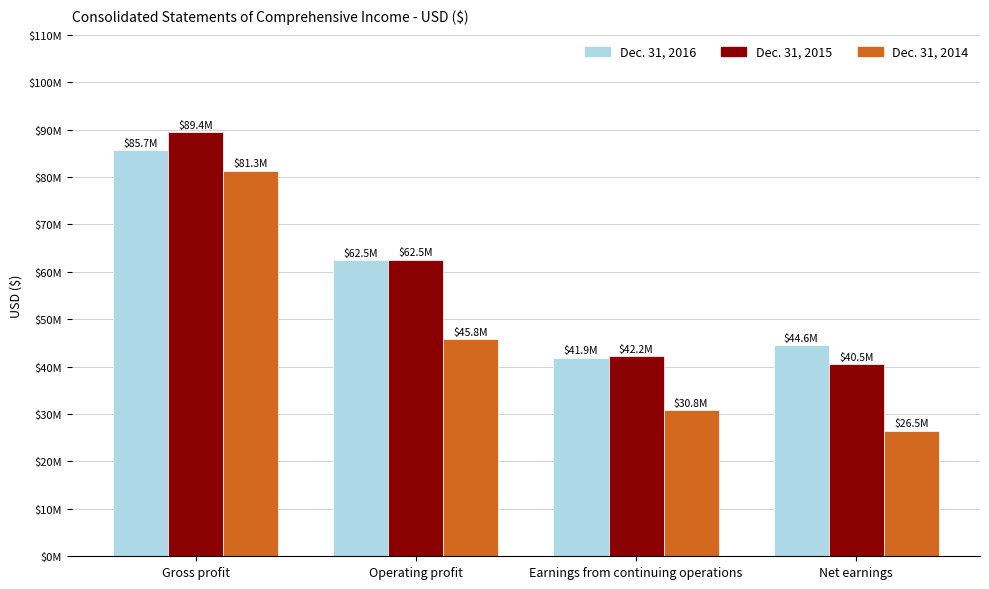

True or false: Dec. 31, 2015 has a value of 102175711 at Operating profit.

False